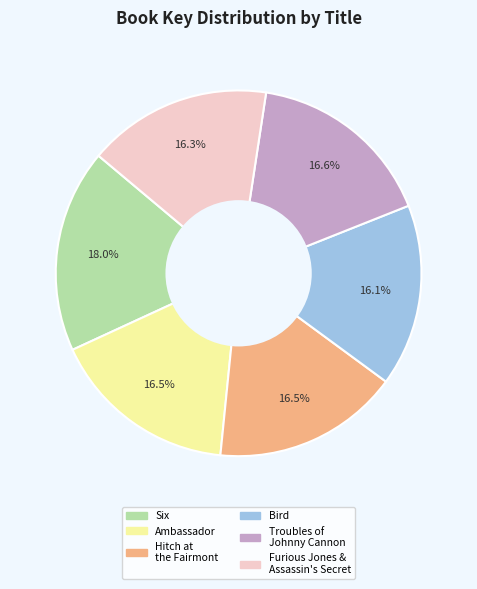

Is there a majority slice in this chart?

No